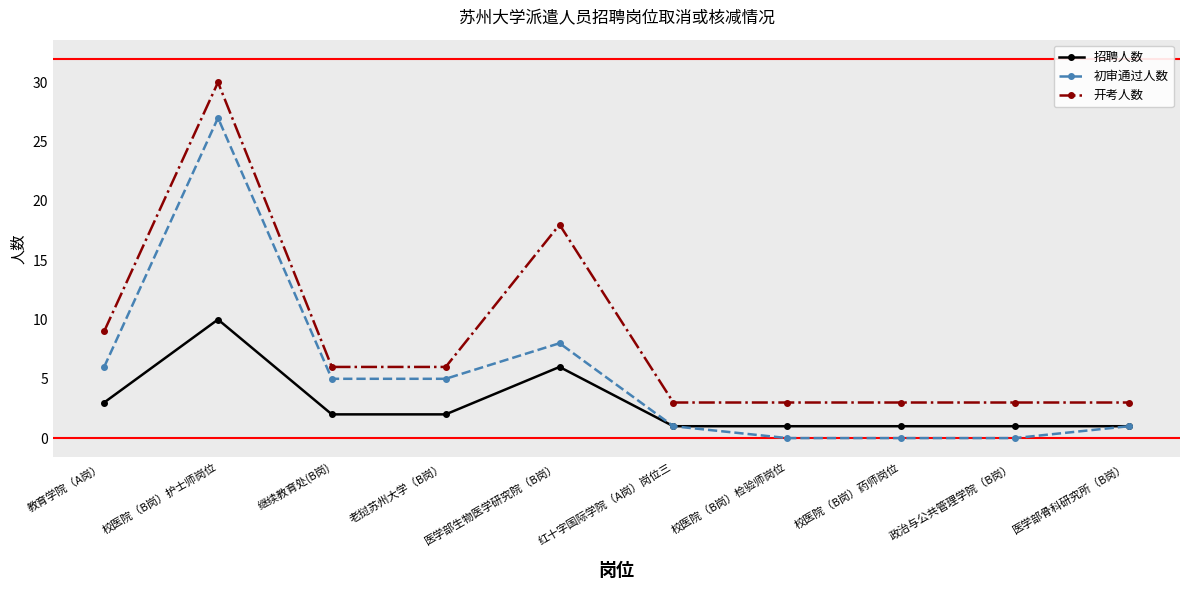

What position from the left is 政治与公共管理学院（B岗）?

9